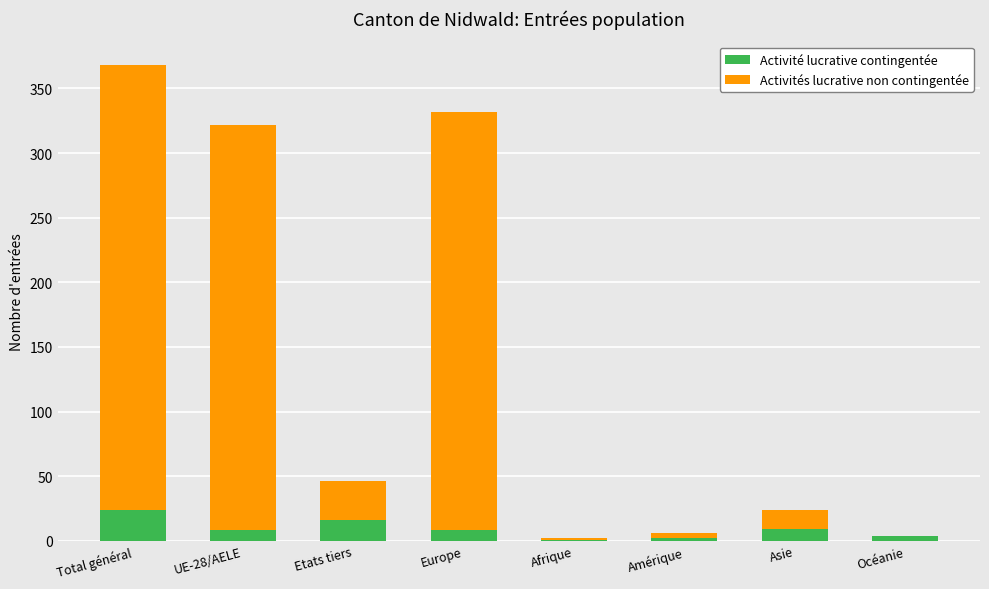

What is the maximum value for Activité lucrative contingentée?

24